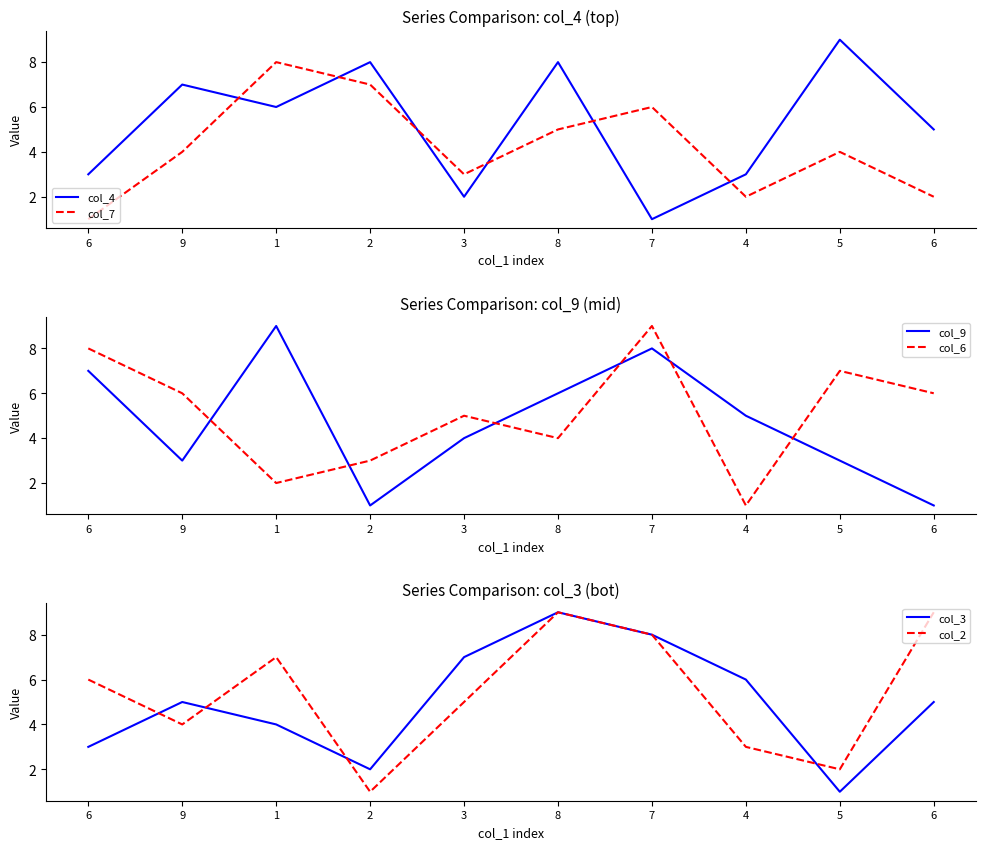

At which label is col_2 closest to 5?

3